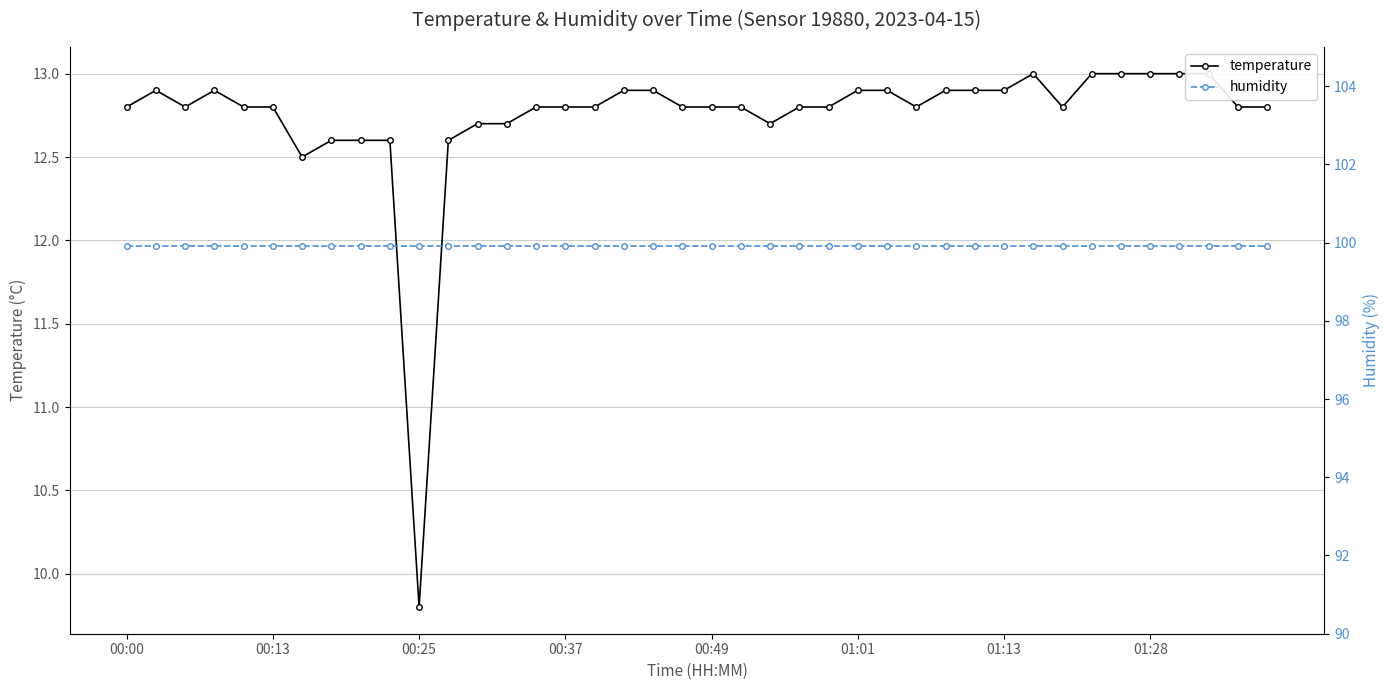

Is it true that temperature equals 12.7 at 22?

True